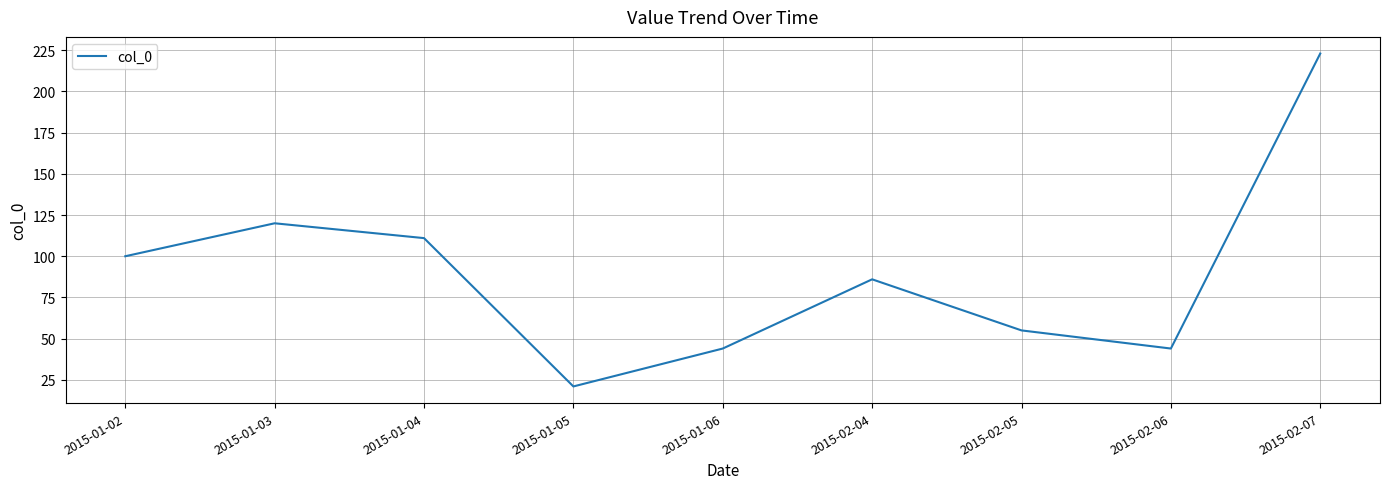

The value at 2015-02-07 is 370. True or false?

False